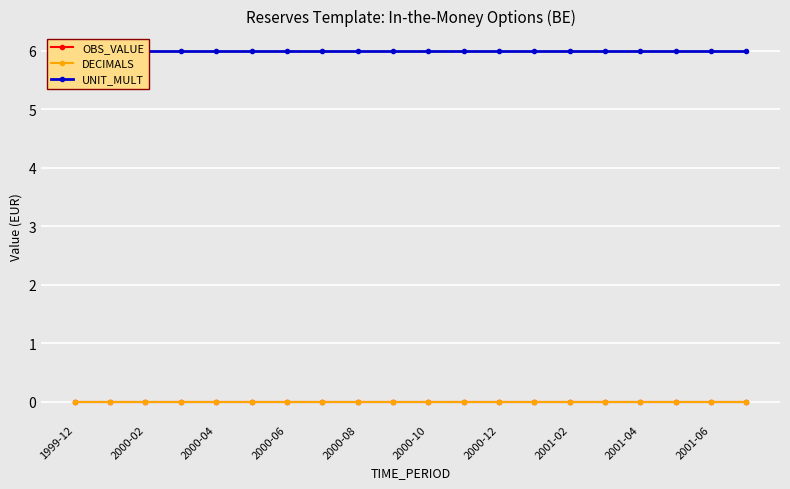

True or false: DECIMALS has more than 1 interior local peaks.

False